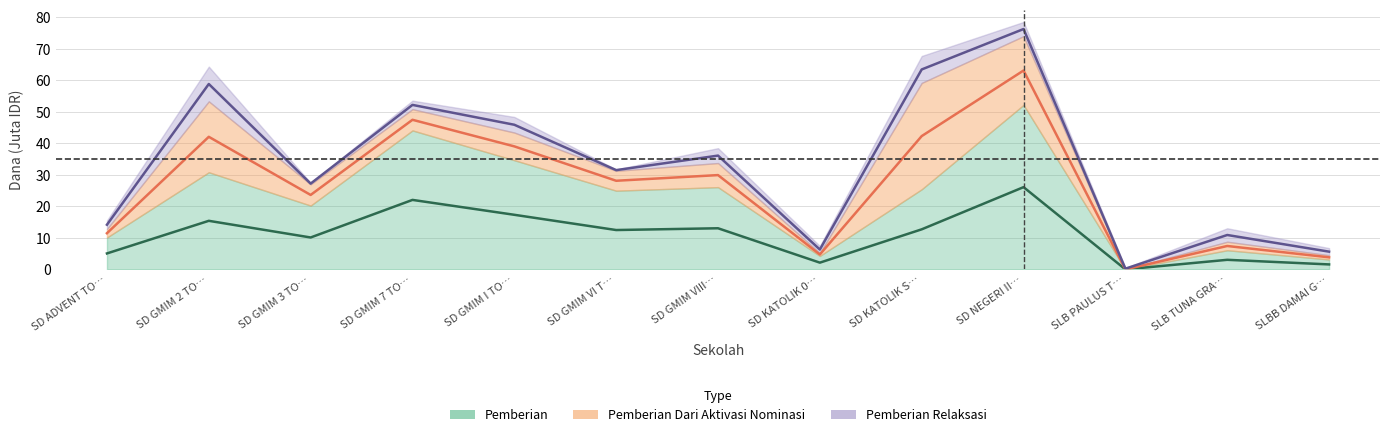

Is it true that Disalurkan equals 58.8 at SD GMIM 2 TO…?

True